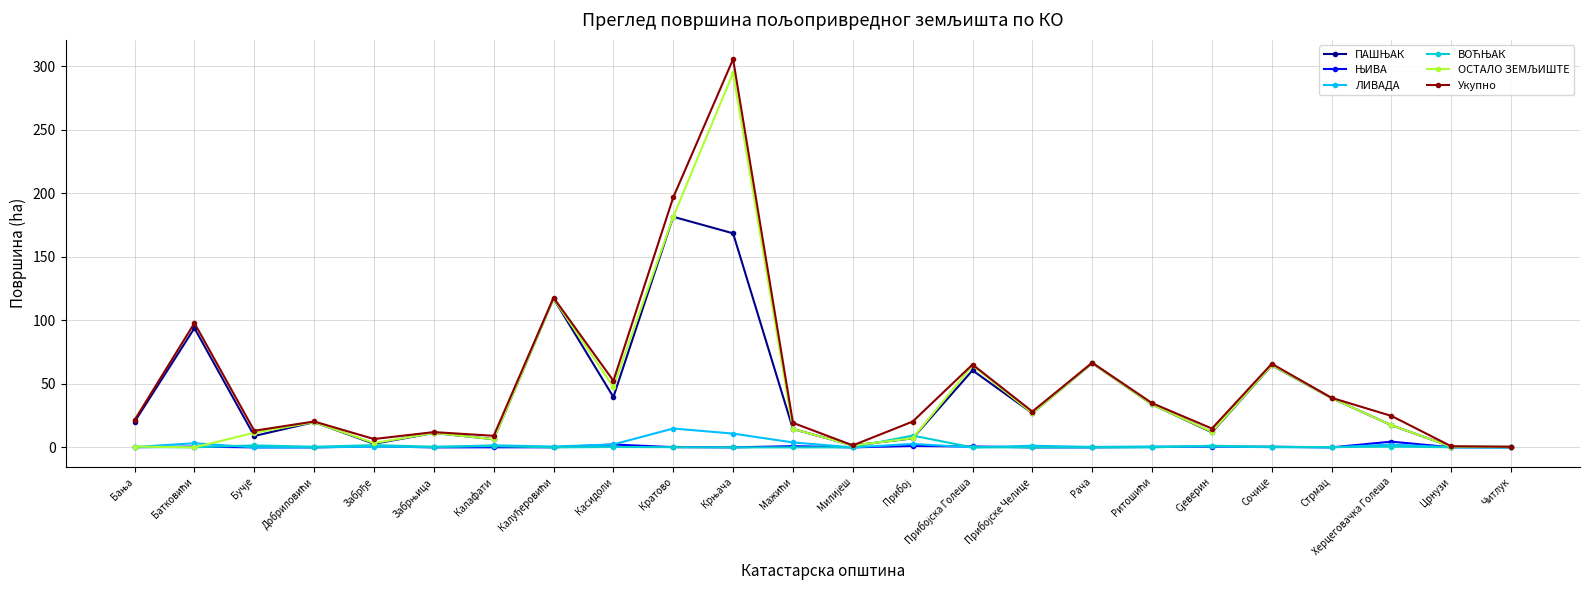

What is the label of the 23rd point from the left?

Црнузи